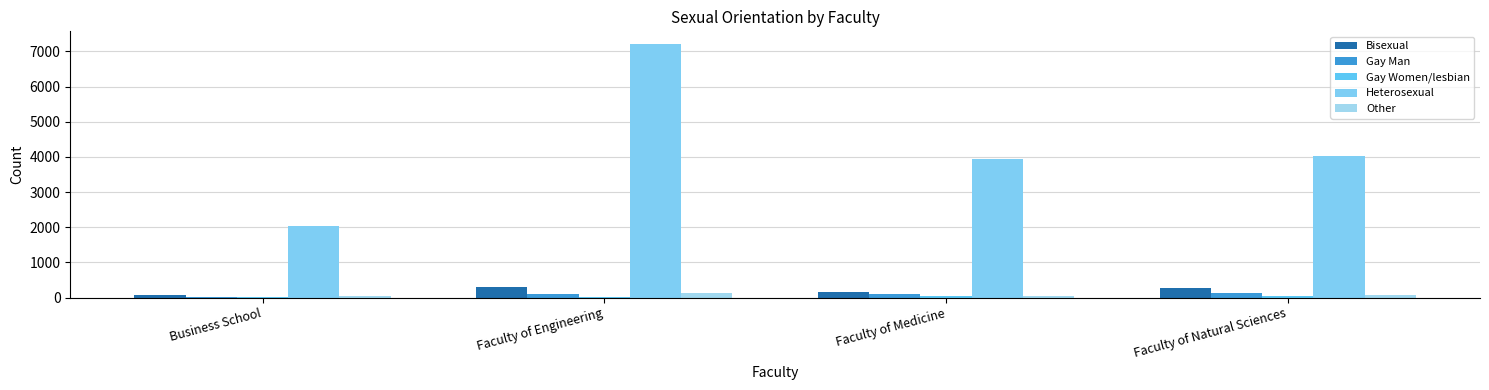

How many distinct data groups are displayed?

5